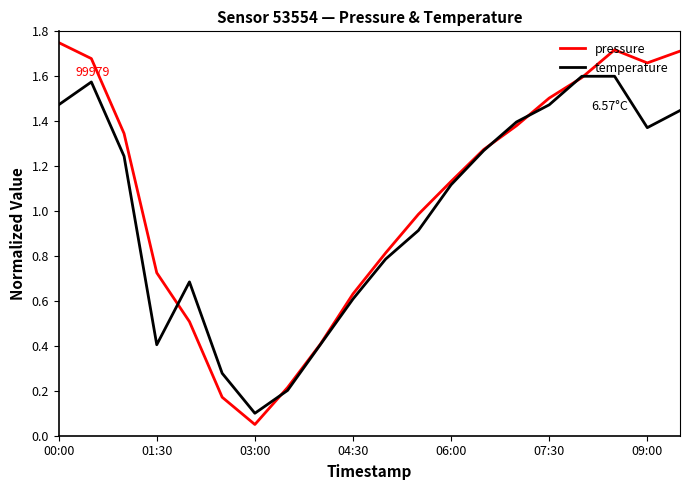

Which series has the largest range (max minus min)?

pressure